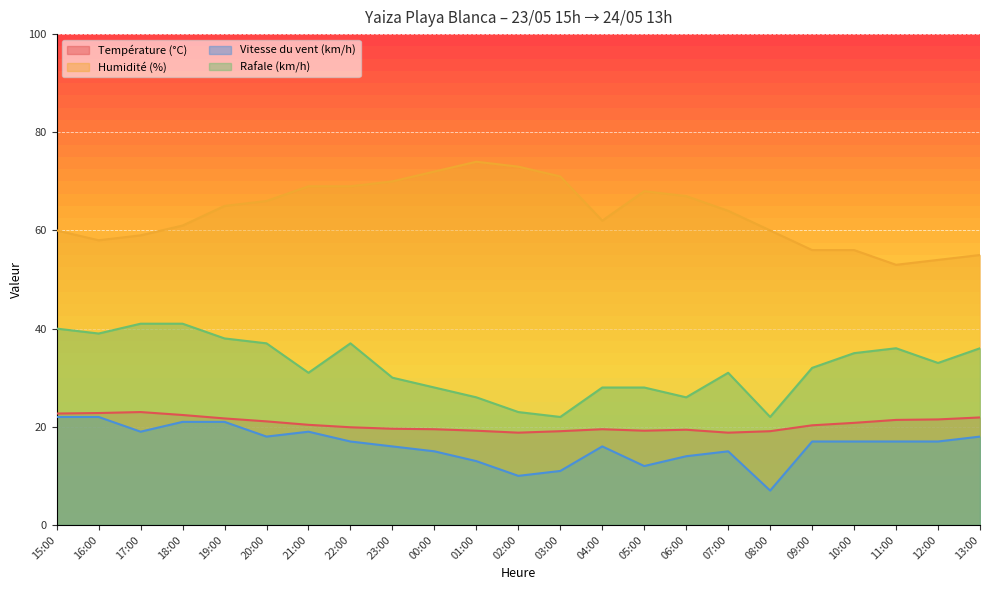

How many distinct data groups are displayed?

4